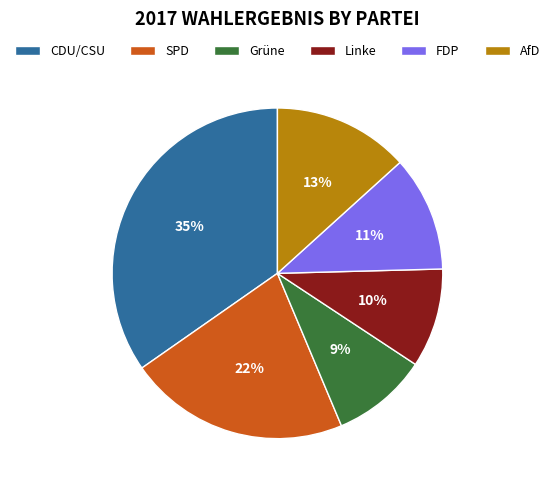

Is it true that AfD is 13% of the pie?

True